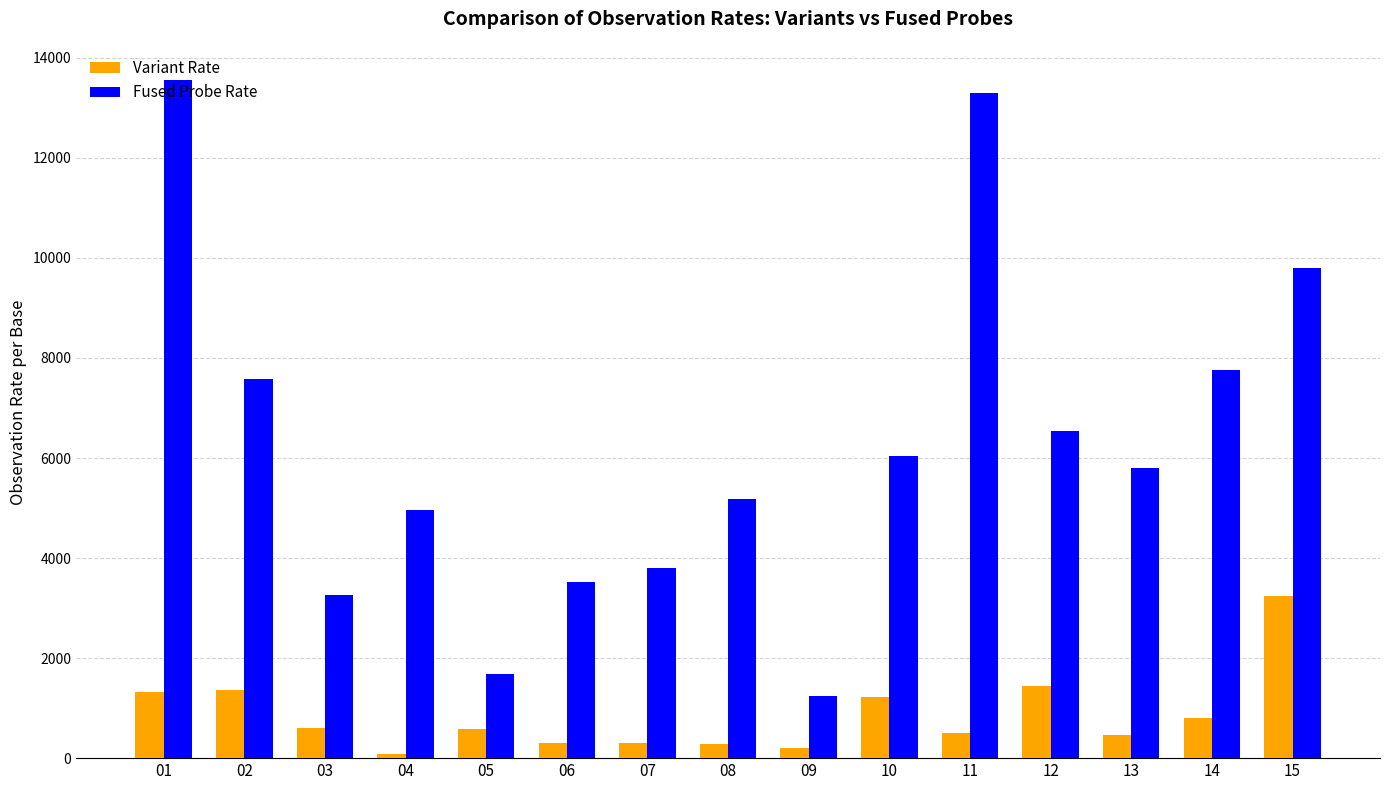

Which series has the largest total across all categories?

Fused Probe Rate